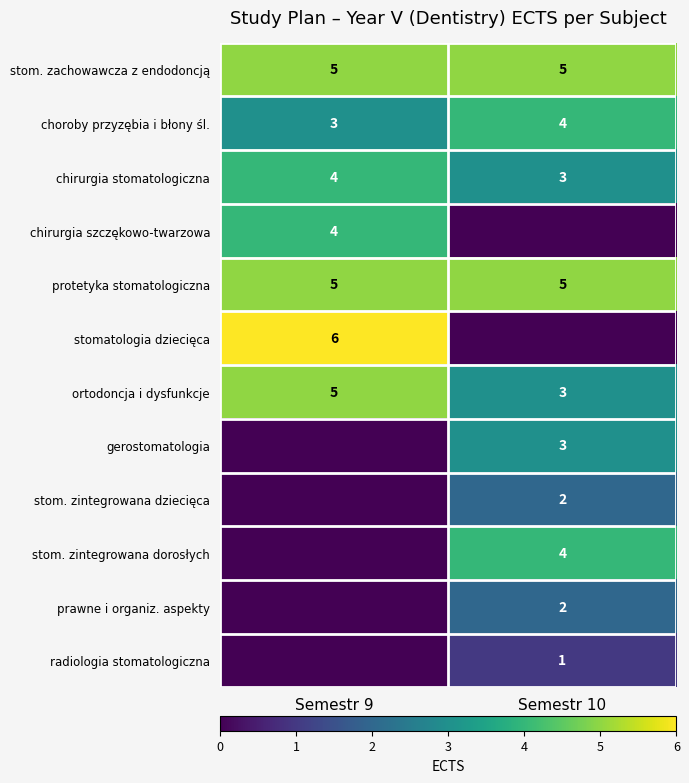

What is the minimum value for ortodoncja i dysfunkcje?

3